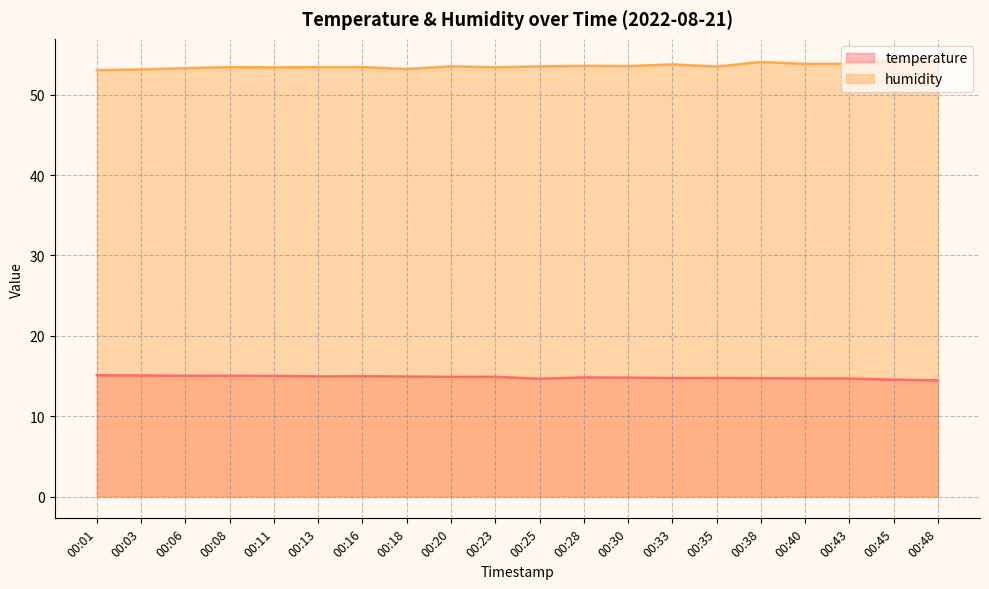

True or false: humidity and temperature cross at least once.

False